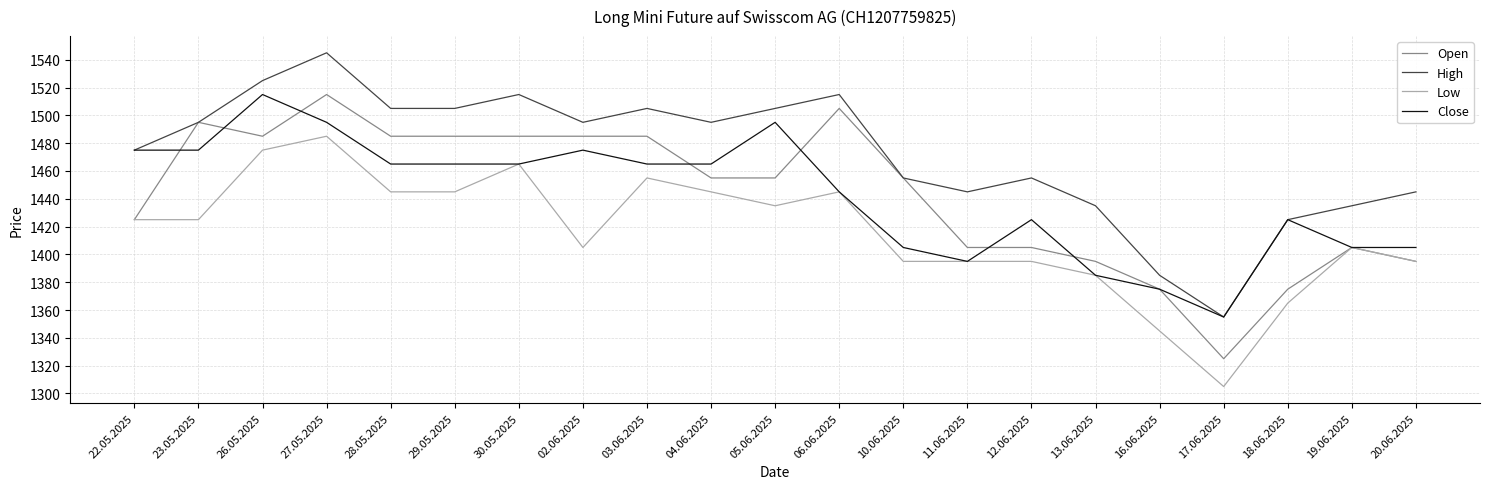

True or false: Low and High cross at least once.

False